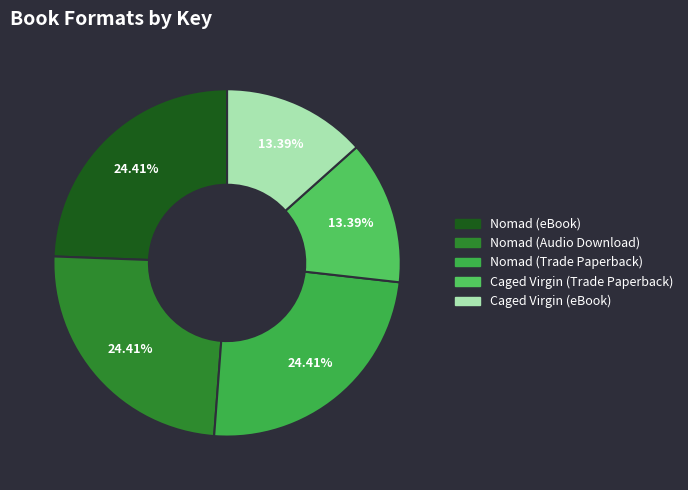

How many segments does this pie chart have?

5